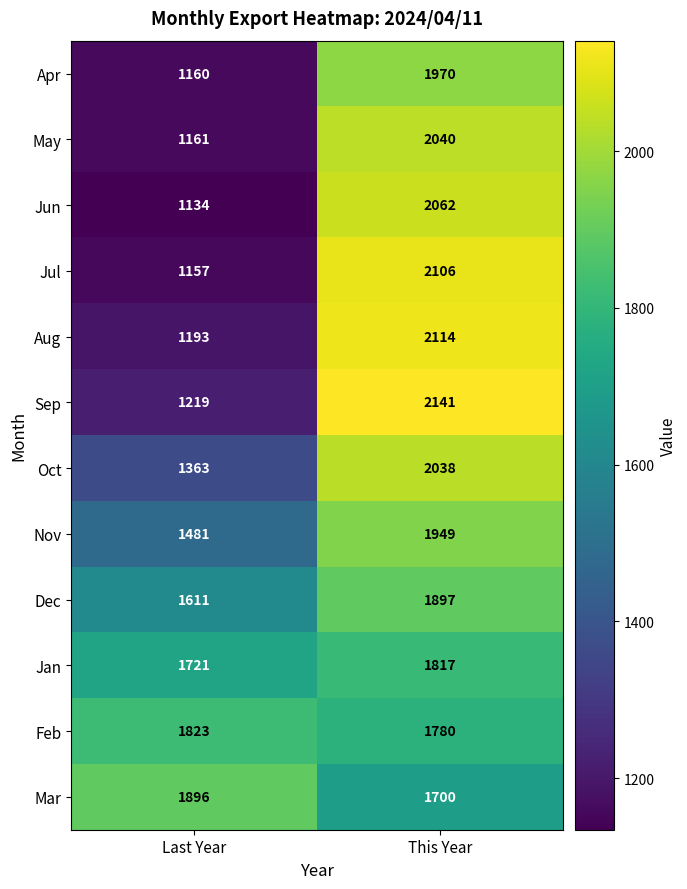

What is the sum of all Sep values?

3360